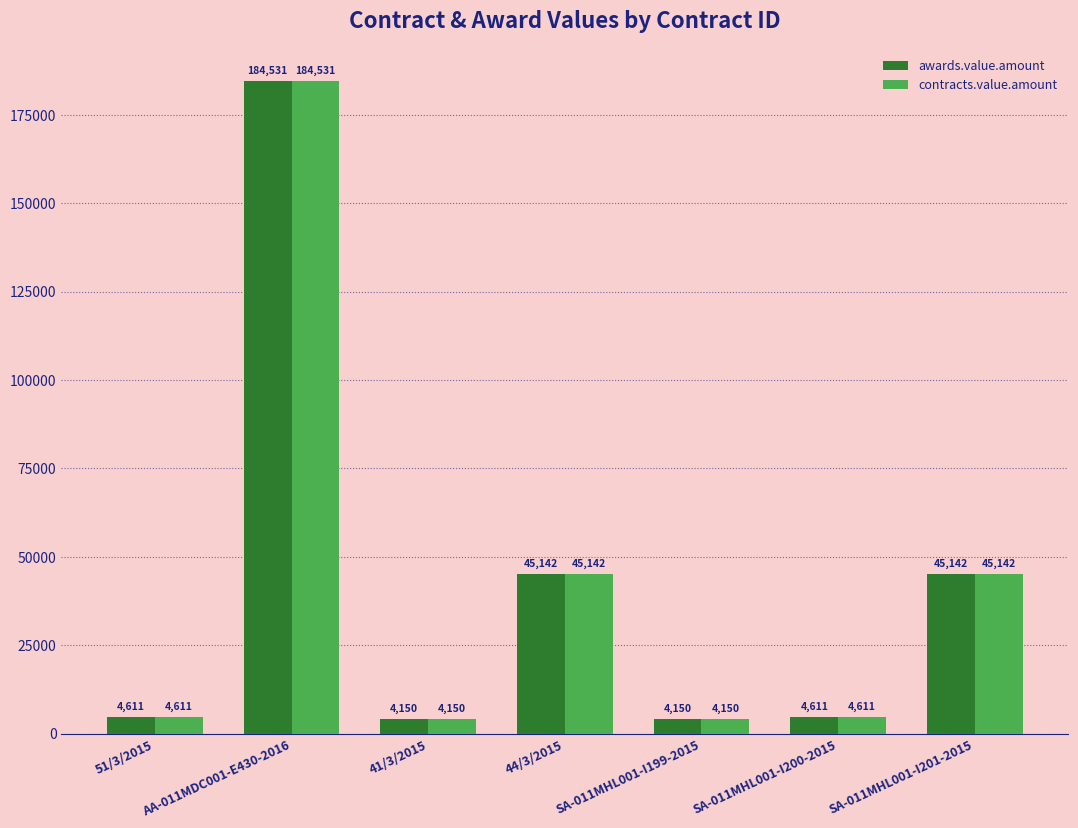

Read the awards.value.amount value at 41/3/2015.

4150.0